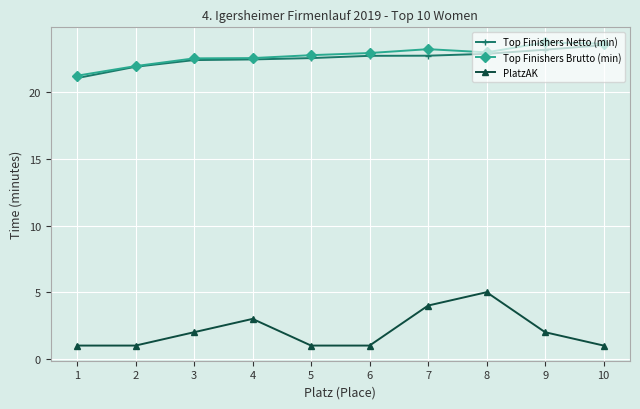

What is the total value across all series at 1?

43.3